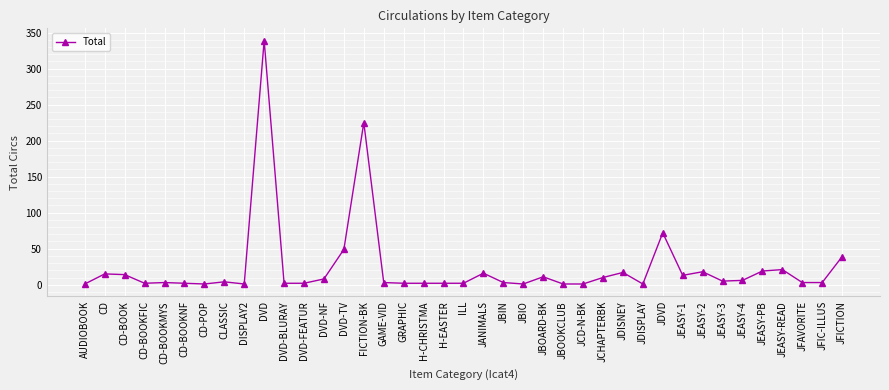

True or false: there are more than 1 points higher than both neighbors.

True